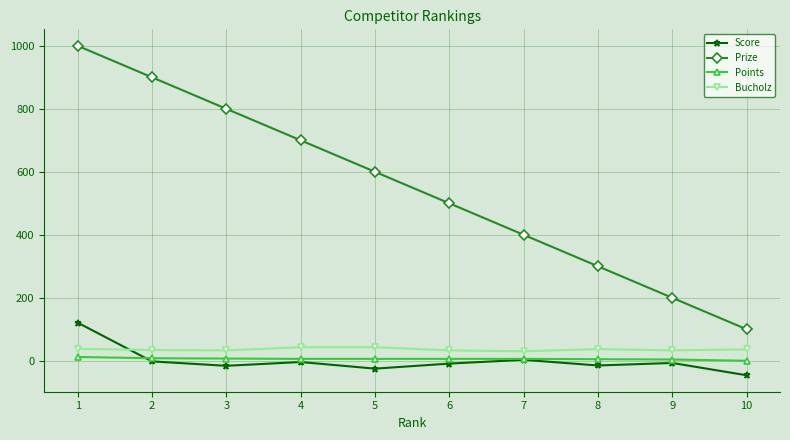

True or false: Points and Prize cross at least once.

False